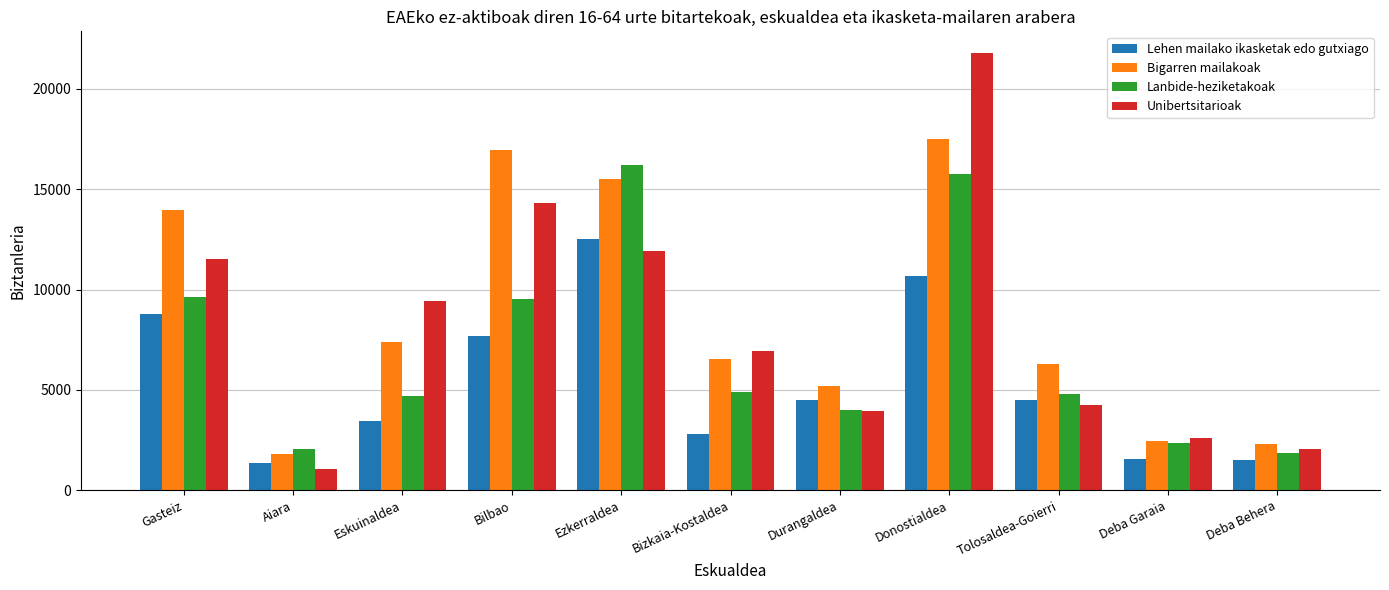

How many data points does each series have?

11